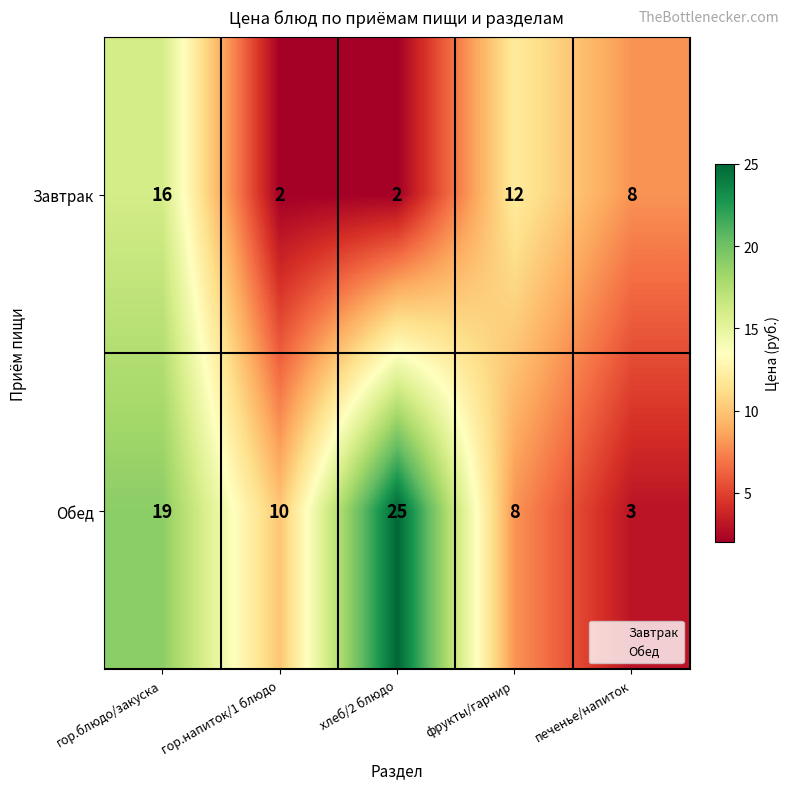

What is the difference between the maximum and minimum values in the Завтрак series?

14